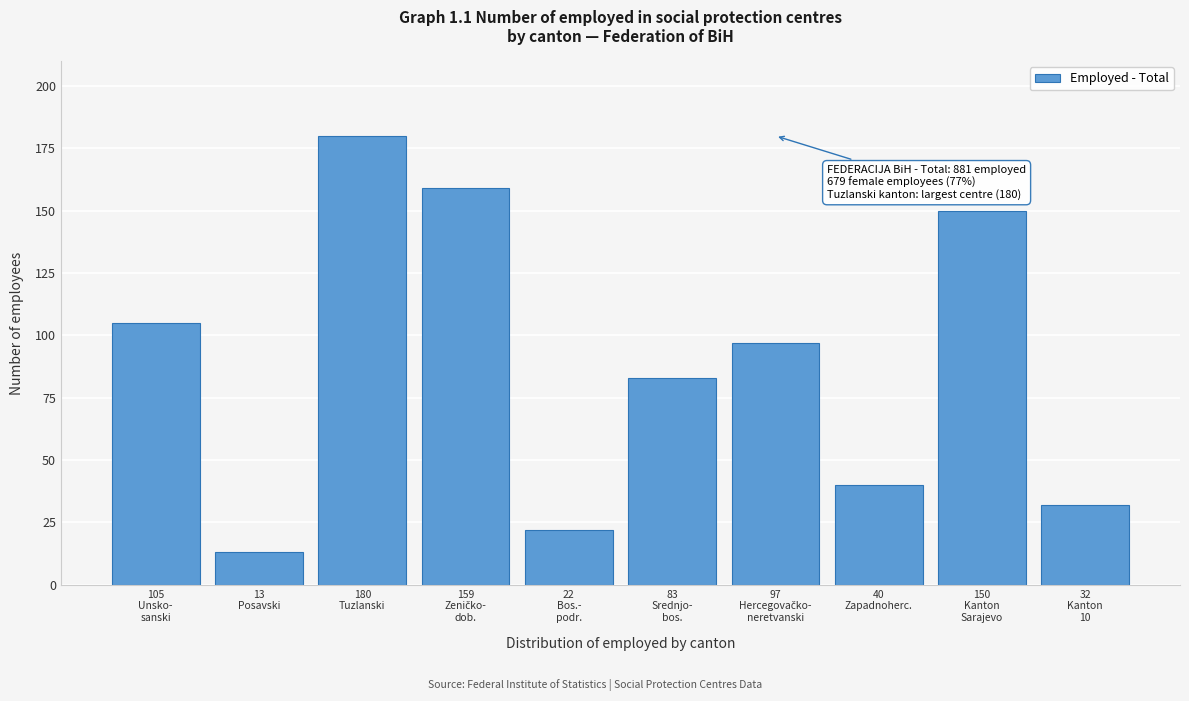

Reading right to left, list all the values displayed in this chart.

32	150	40	97	83	22	159	180	13	105